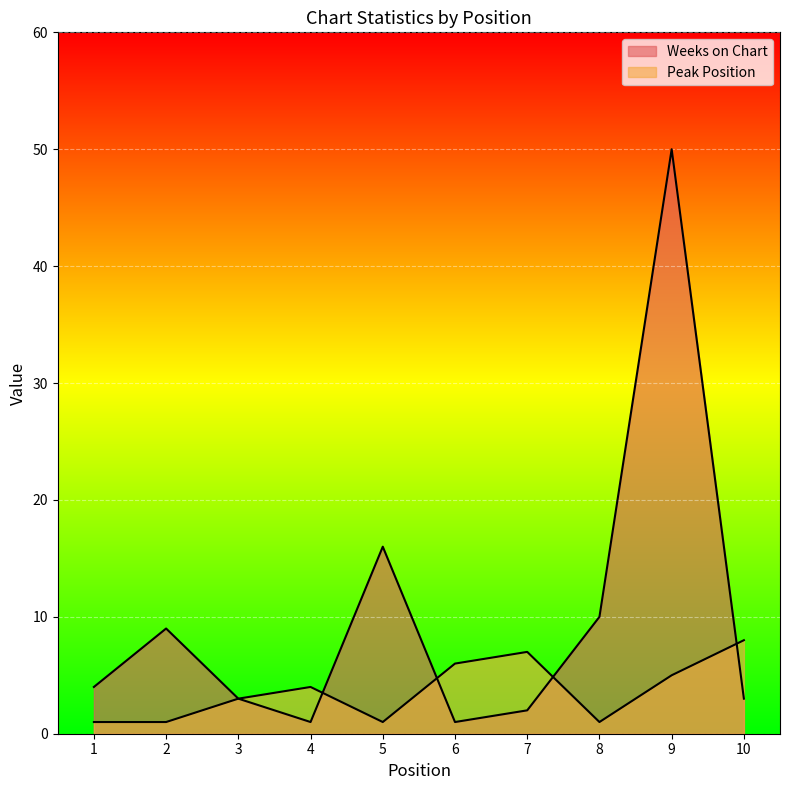

What are all the series names shown in the legend?

Weeks on Chart, Peak Position